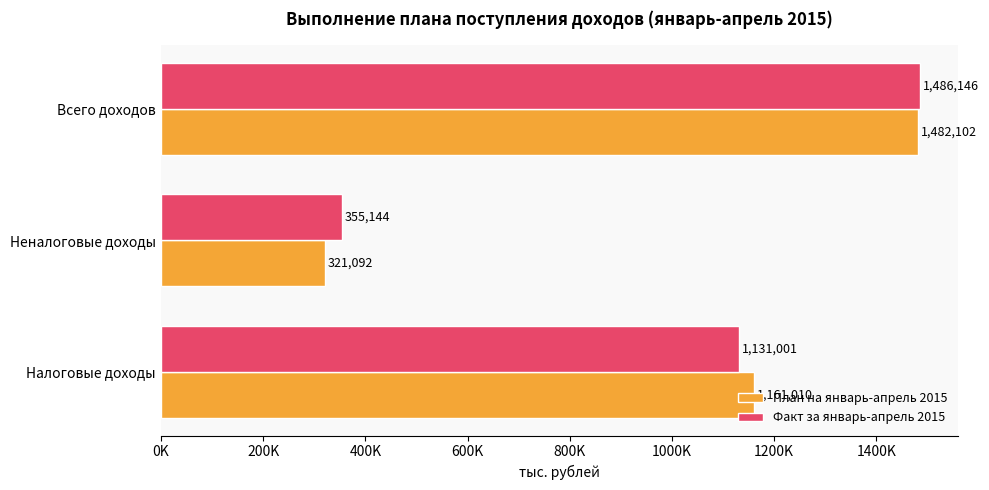

What are all the series names shown in the legend?

План на январь-апрель 2015, Факт за январь-апрель 2015